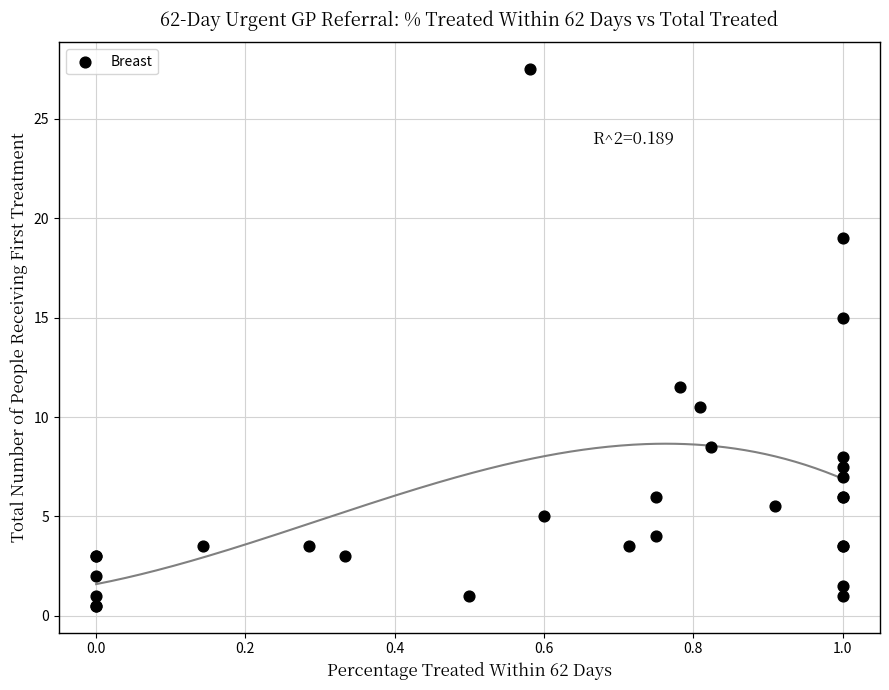

What Y value in the scatter plot is closest to 14?

15.0